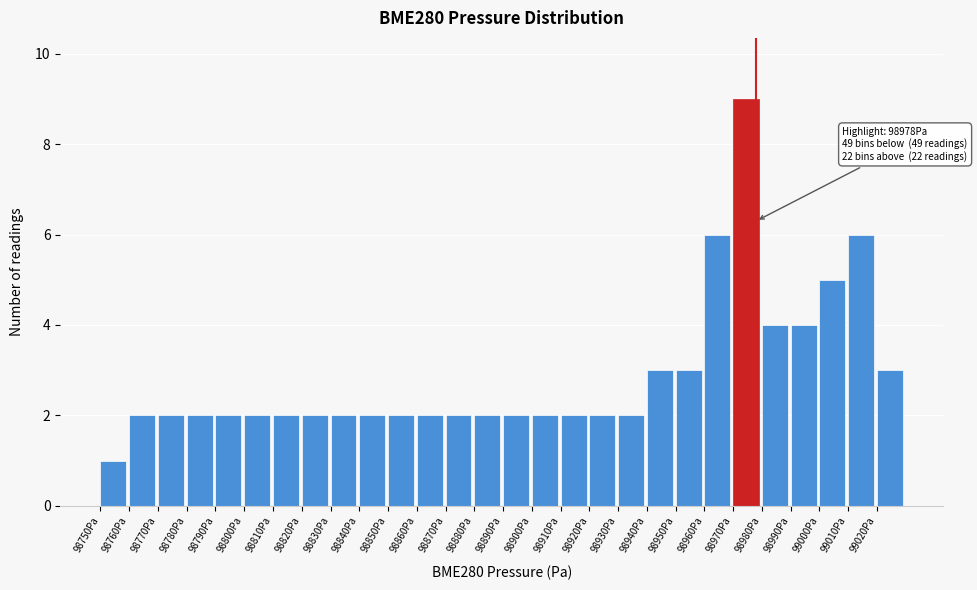

Over which range of the x-axis is the bar tallest?

98970 to 98980